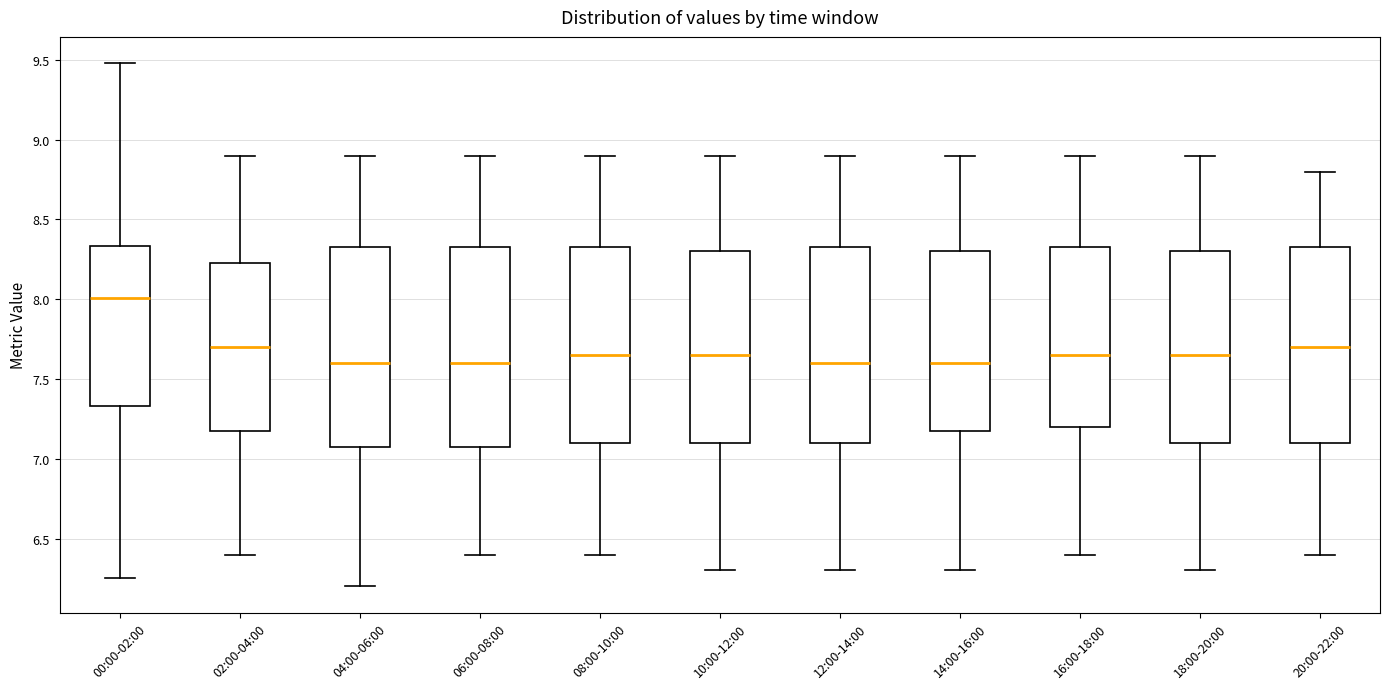

Which box has the highest median line?

00:00-02:00